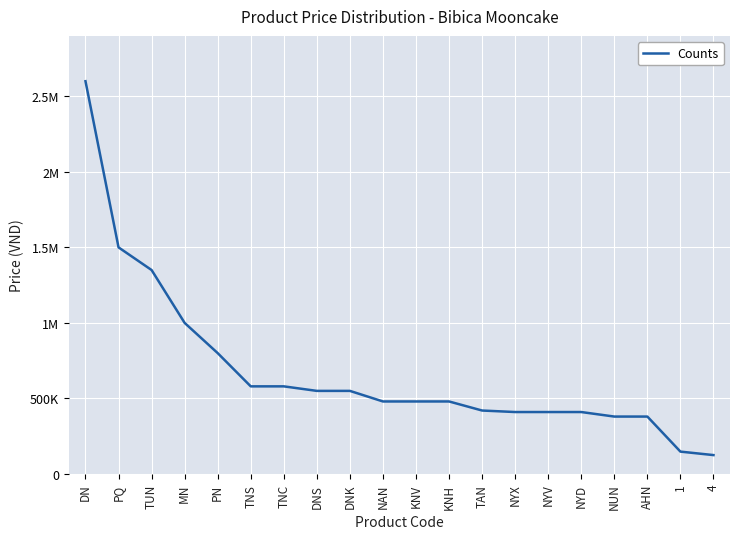

What is the difference between the maximum and minimum values?

2475000